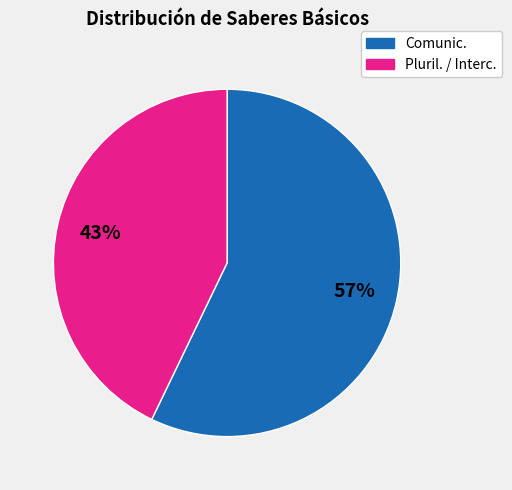

Is there any slice that represents more than half of the pie?

Yes